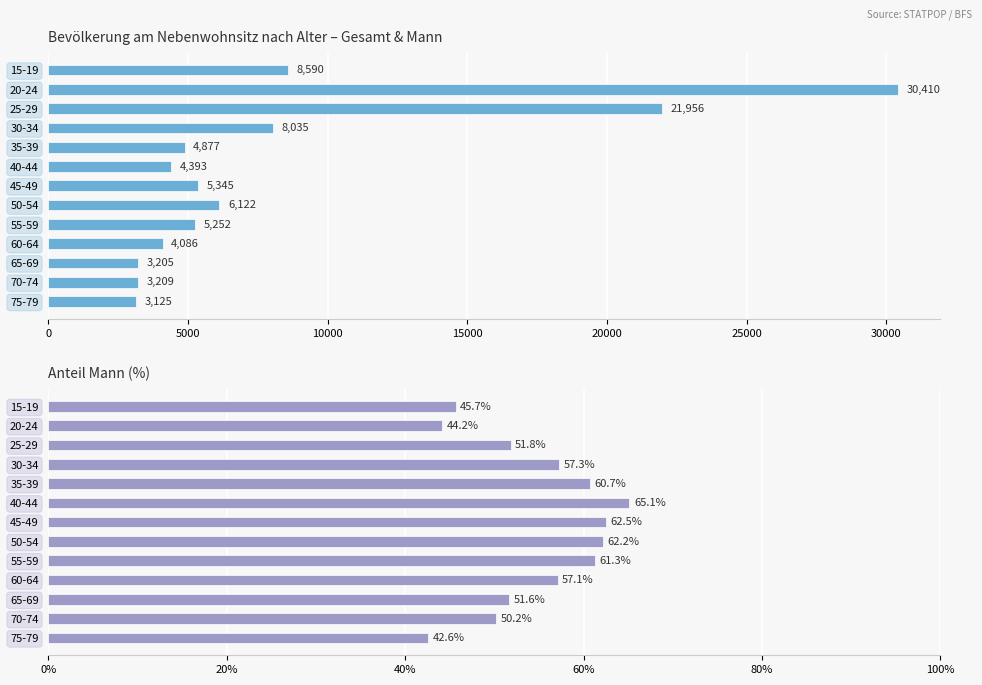

What is the value of the Total bar at the 8th from the left?

6122.0